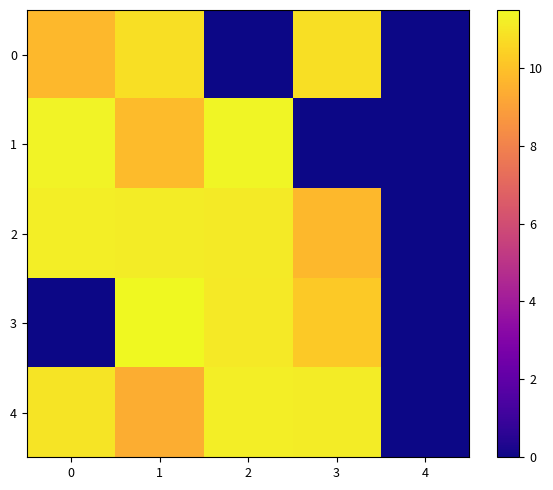

How many data points does each series have?

5